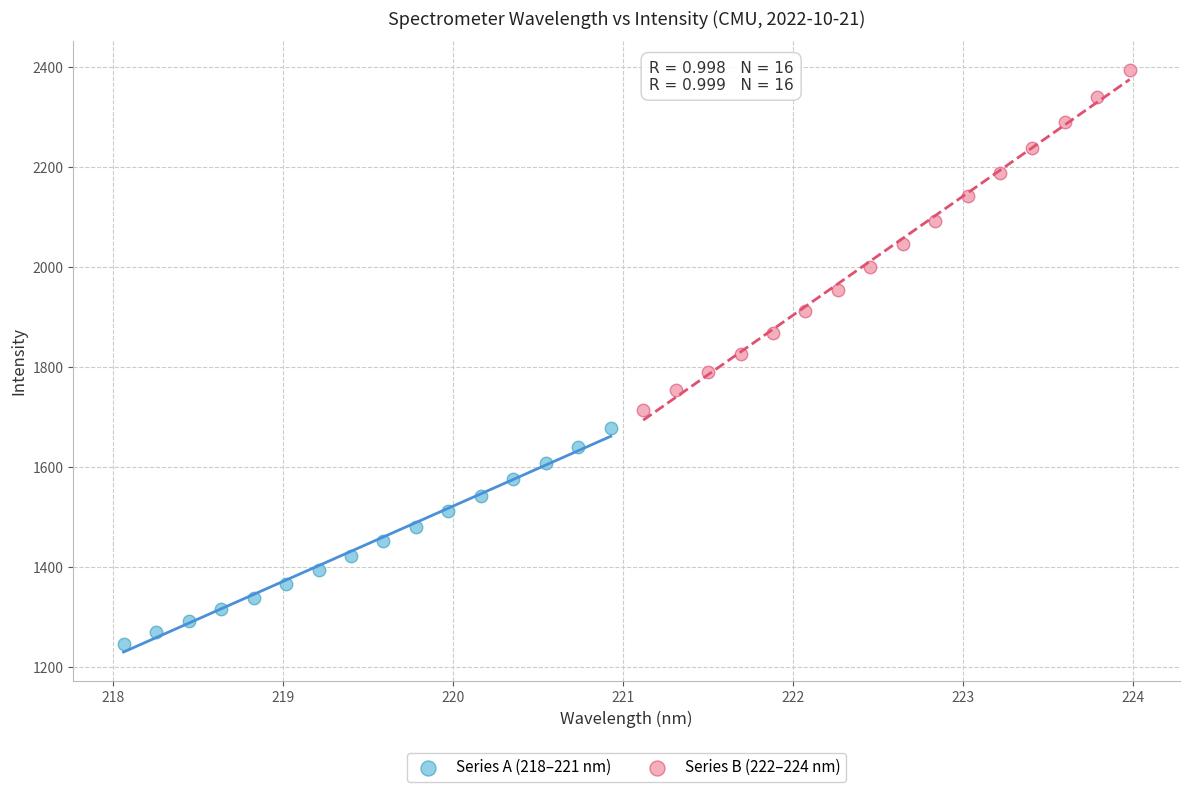

Which series contains the highest Y value?

Series B (222–224 nm)